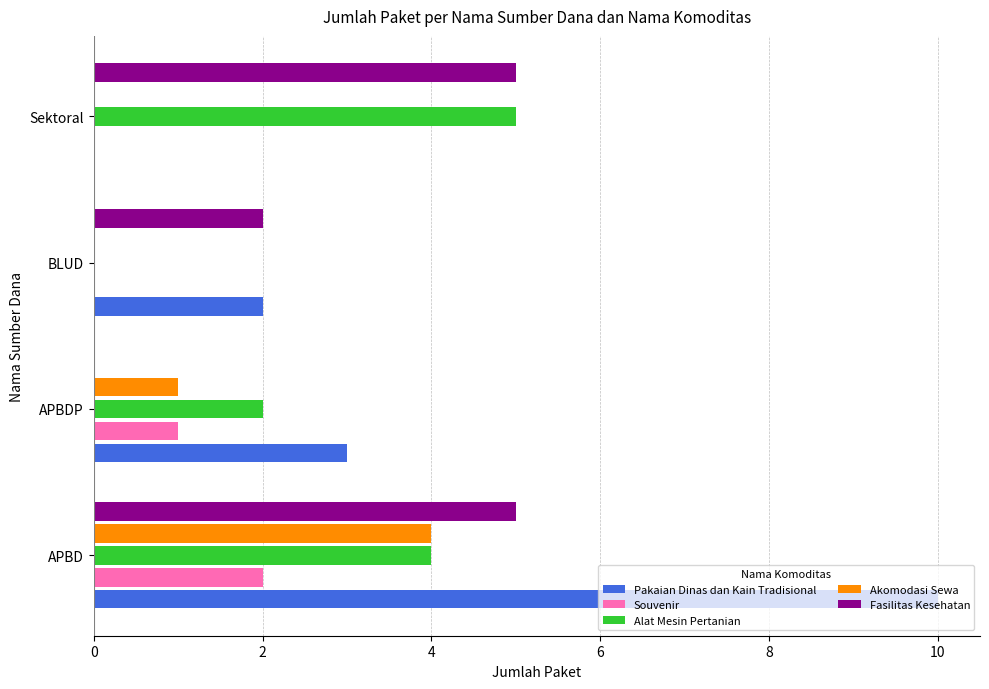

Which category has the highest value in the Pakaian Dinas dan Kain Tradisional series?

APBD